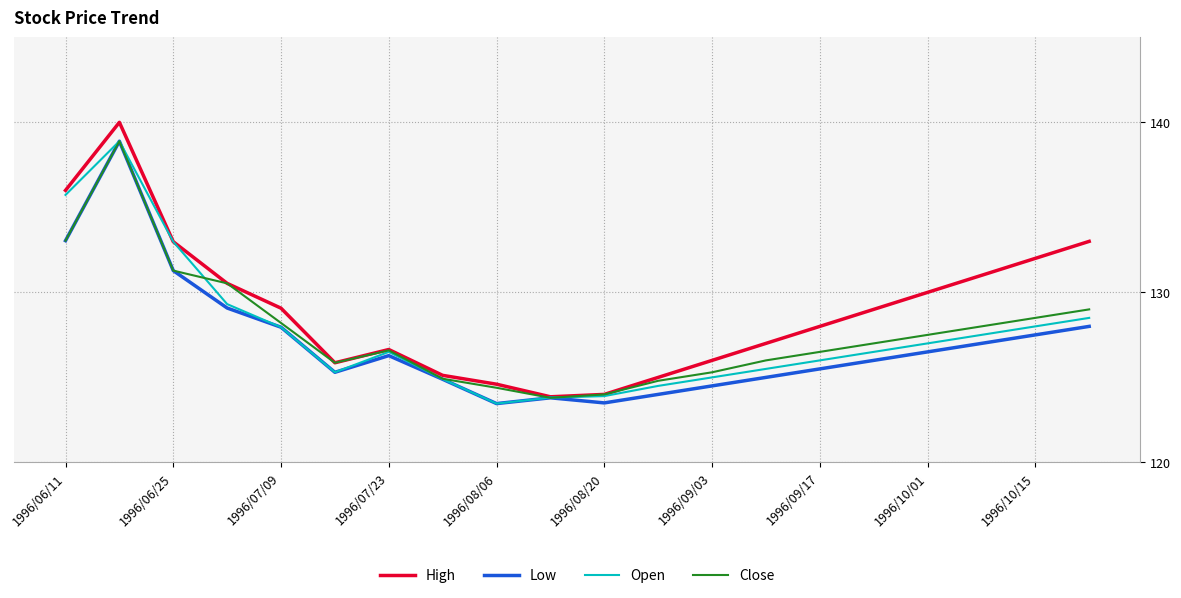

Which series has the widest spread of values?

High